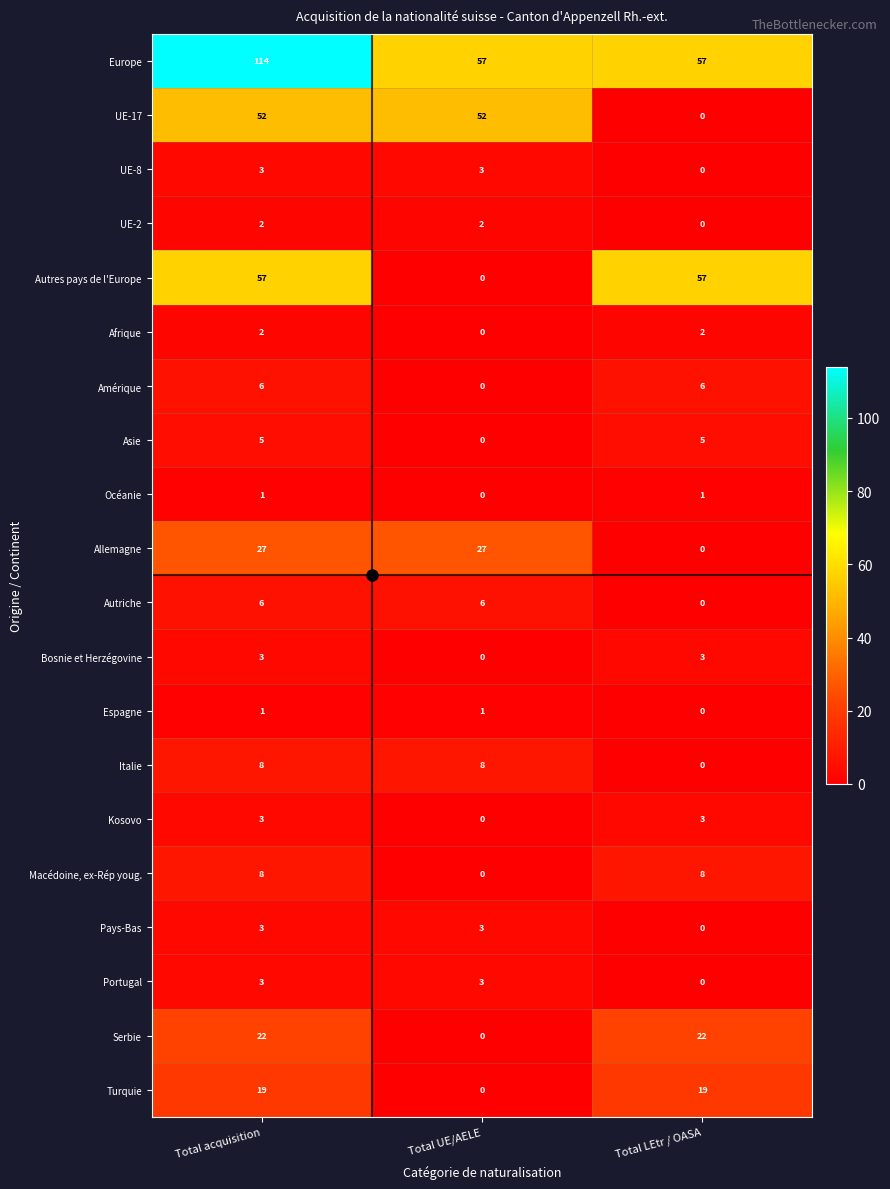

The value of Océanie at Total LEtr / OASA is 1. True or false?

True